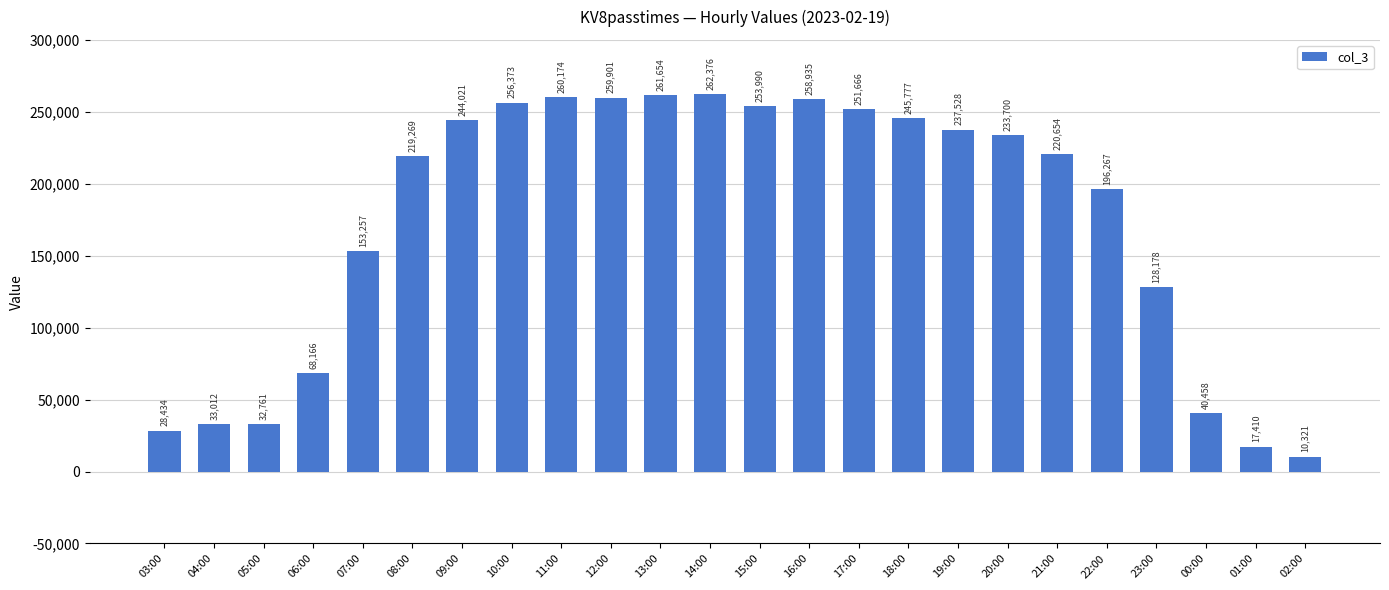

Count the number of categories in the chart.

24